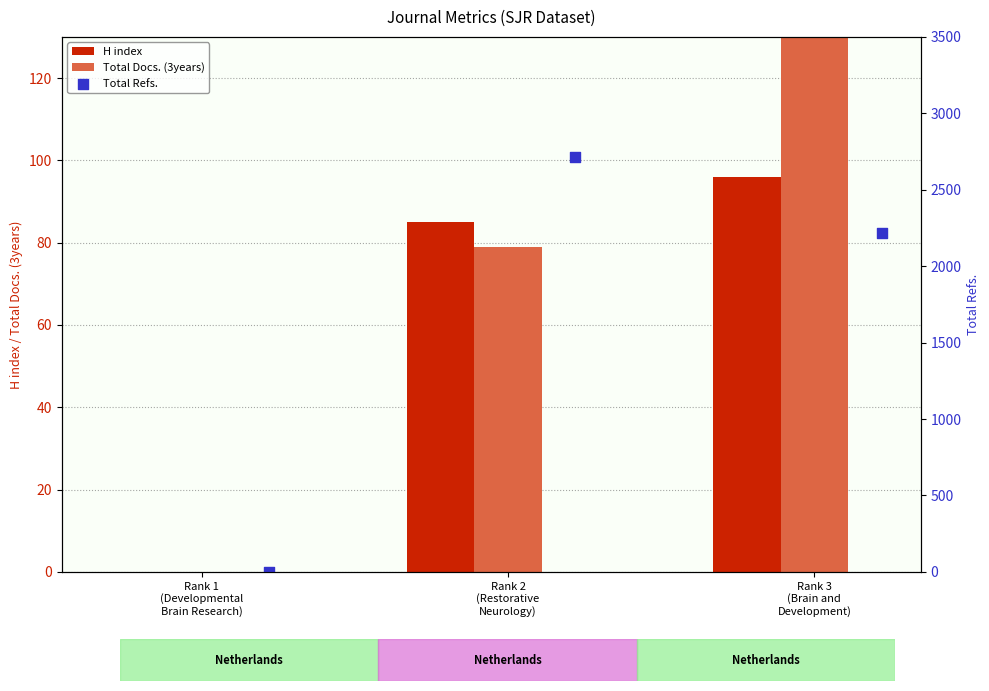

At which category is the sum across all series the highest?

Rank 2
(Restorative
Neurology)